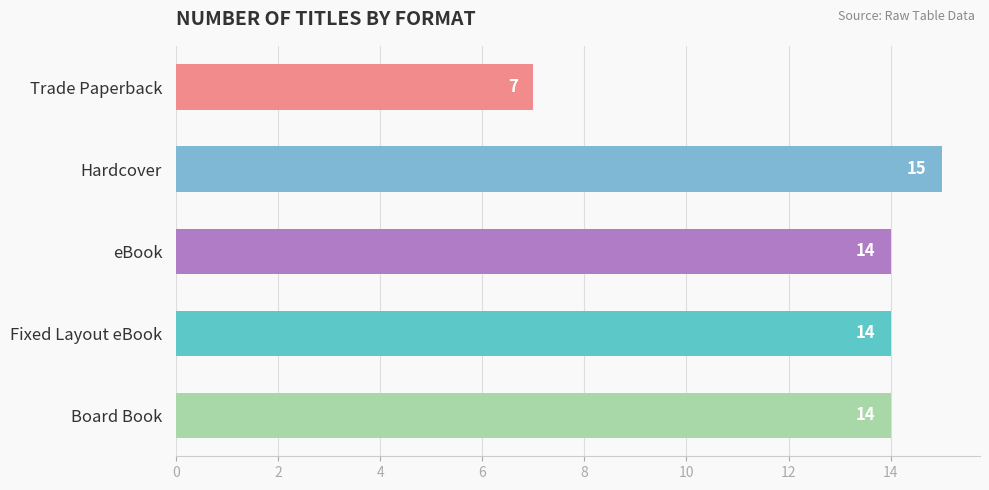

What value does the data have at Fixed Layout eBook?

14